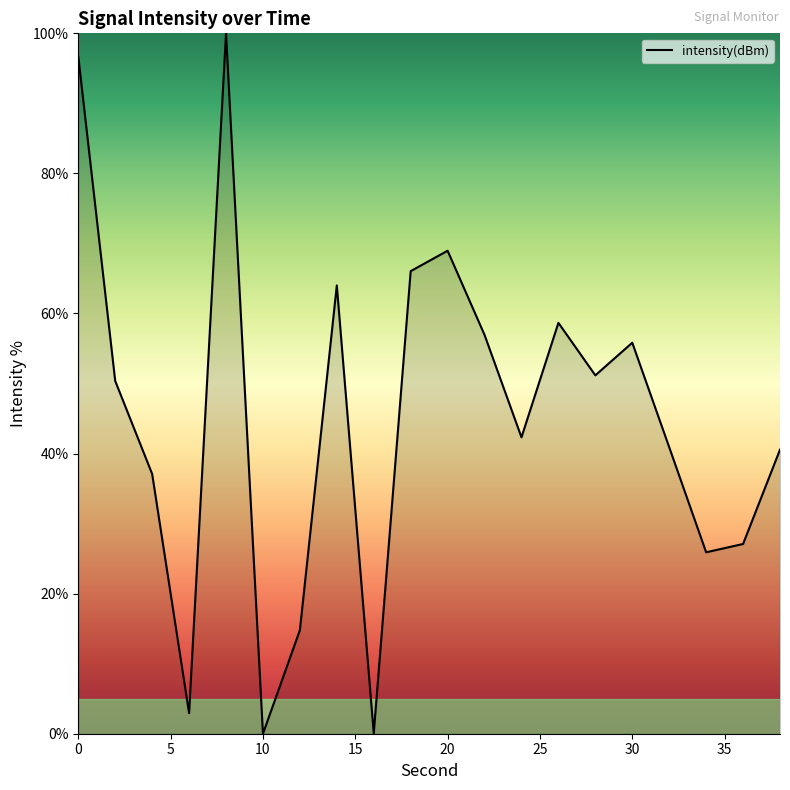

What is the greatest value displayed?

100.0